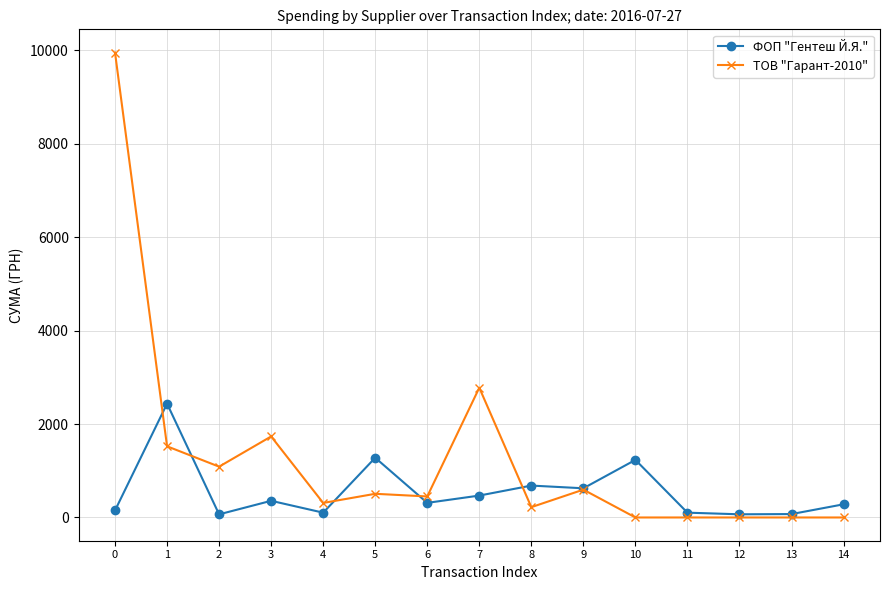

What is the sum of the ТОВ "Гарант-2010" values at 7 and 6?

3228